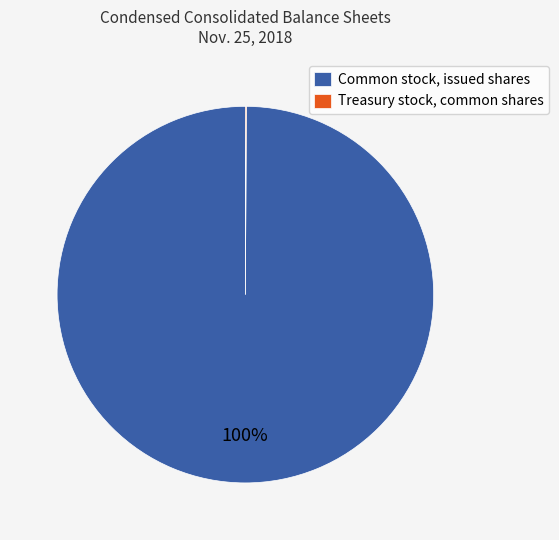

Which category accounts for the majority?

Common stock, issued shares